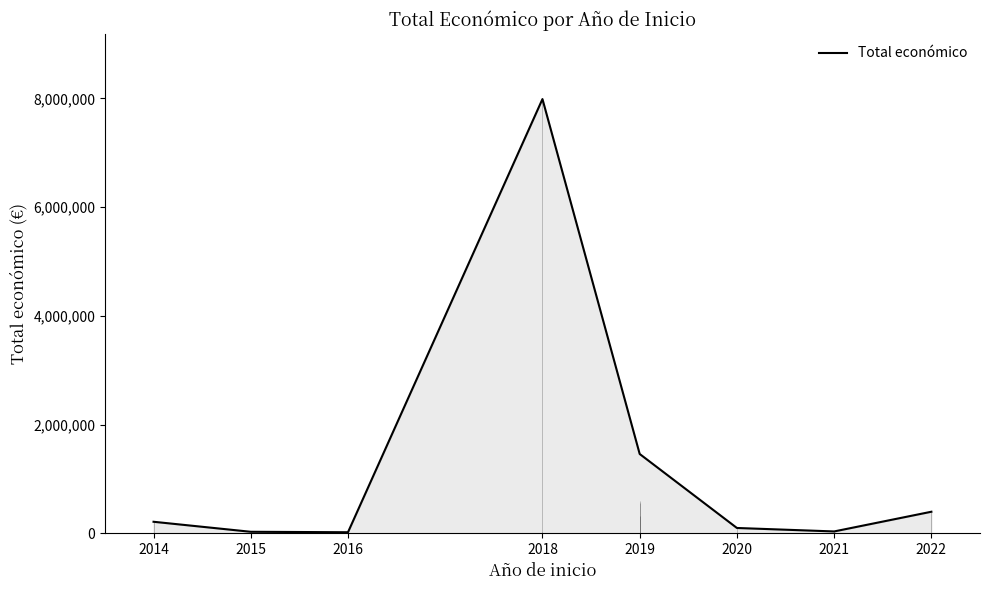

Reading left to right, extract all data points from this chart.

210755	26442	18169	7987825	1458067	96497	32816	395340